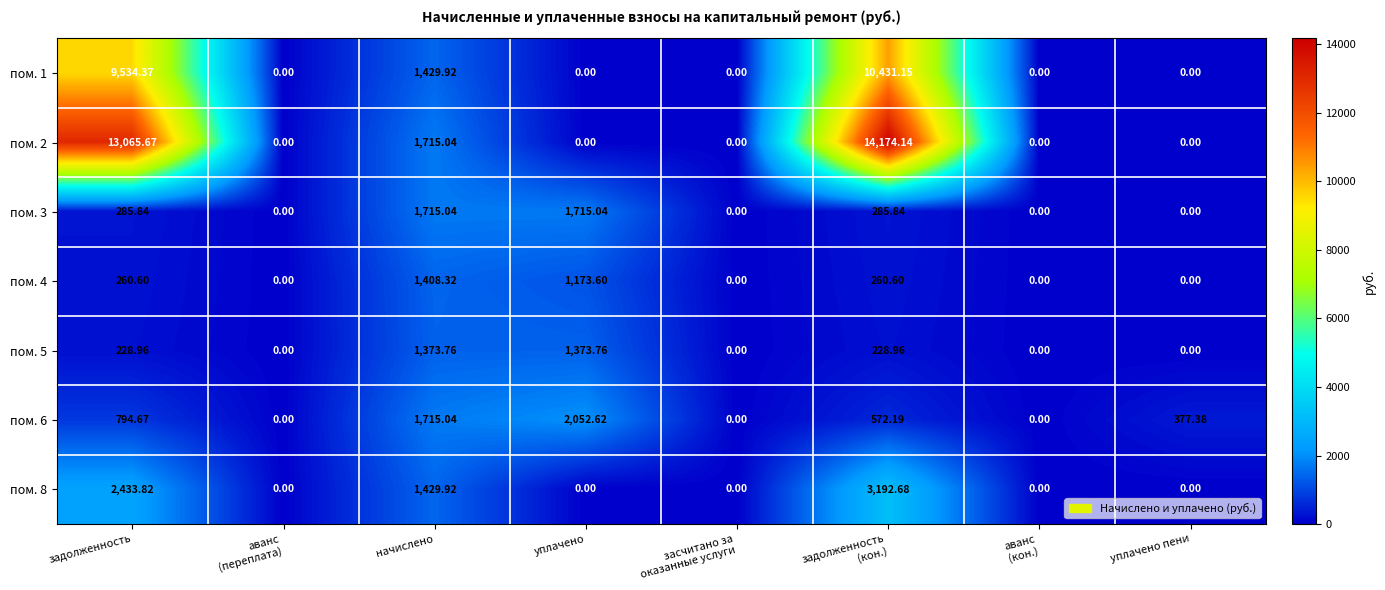

Where is пом. 6 nearest to the value 1026?

задолженность